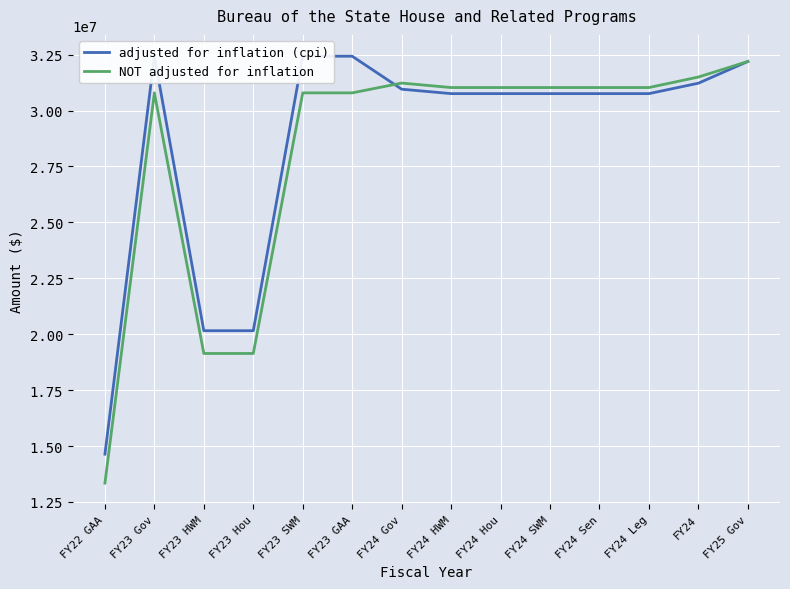

Where is NOT adjusted for inflation nearest to the value 22767587?

FY23 HWM